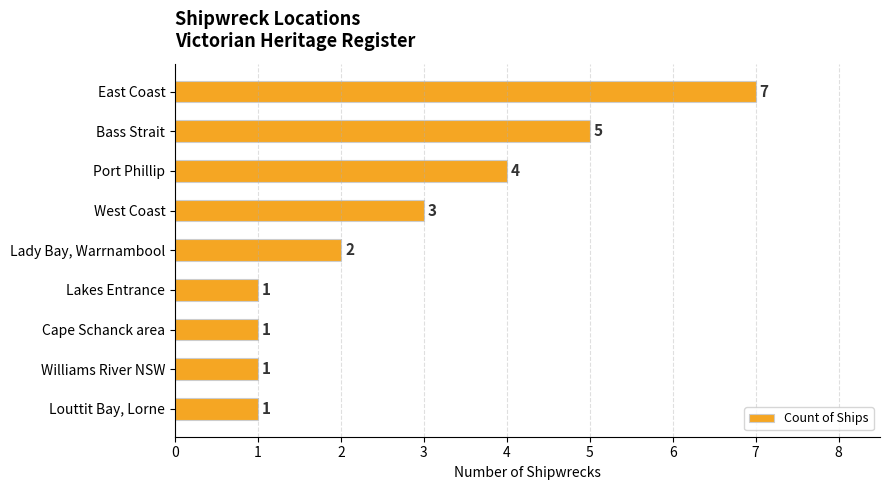

How many data points are less than 2?

4